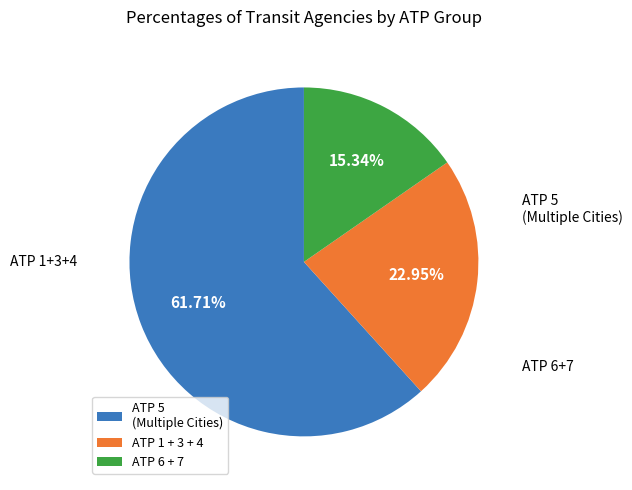

Between ATP 6 + 7 and ATP 1 + 3 + 4, which is larger?

ATP 1 + 3 + 4